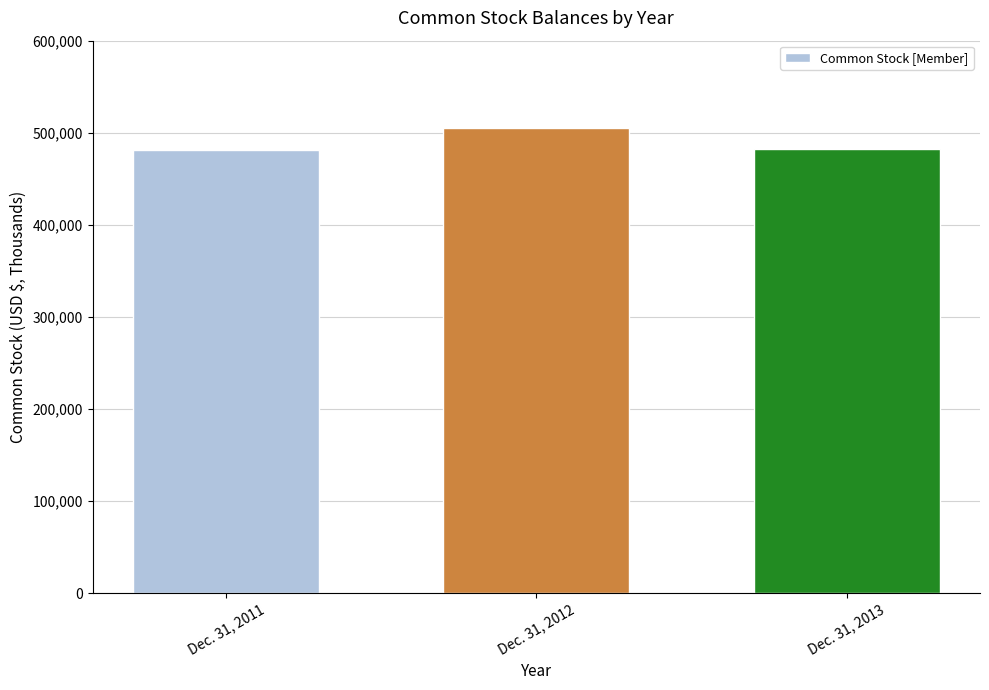

Approximately how many times larger is the value at Dec. 31, 2013 compared to Dec. 31, 2011?

1.0